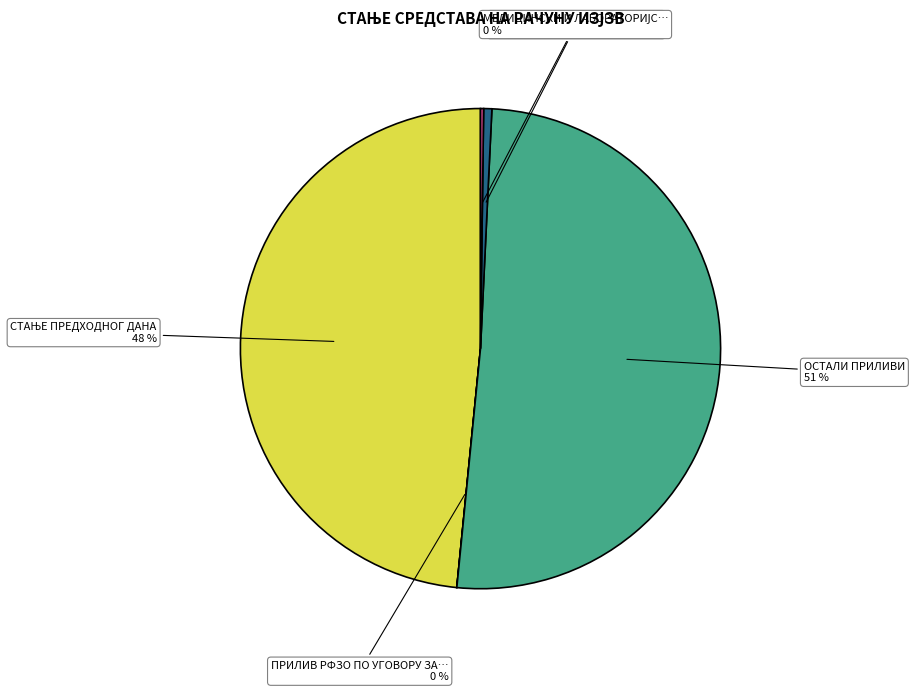

To the nearest percent, what portion does ПЛАТЕ, ДОДАЦИ И СОЦ. ДОПР. represent?

1%